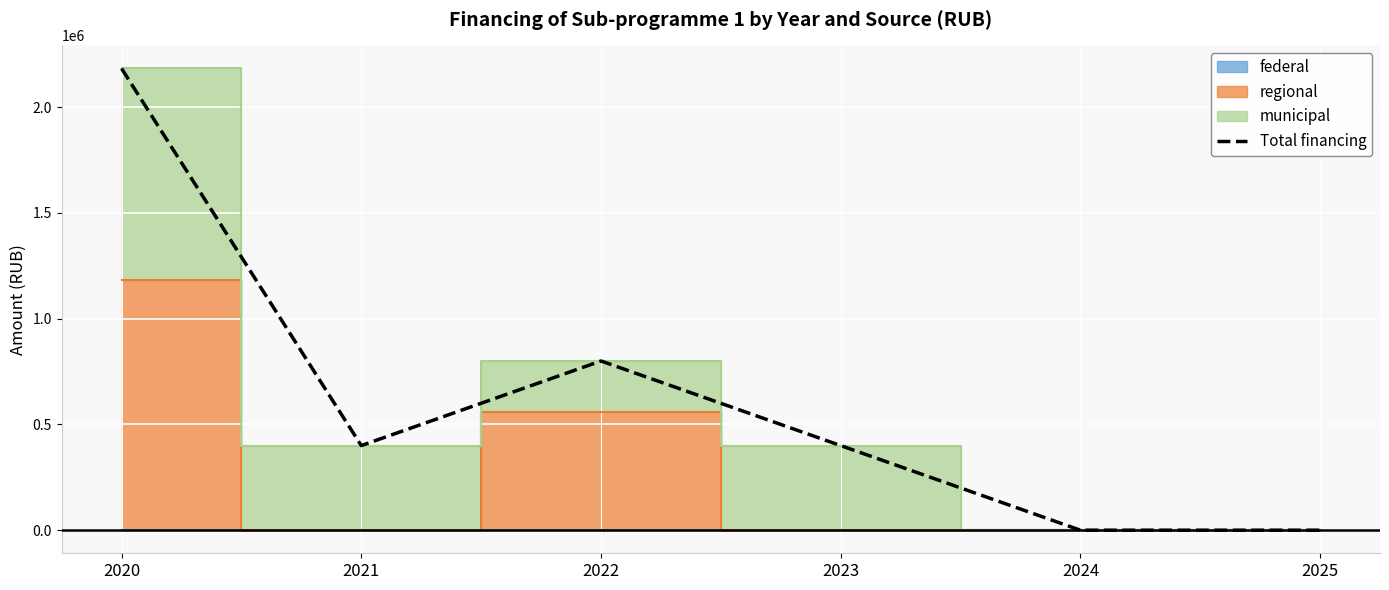

Reading left to right, list all the values displayed in this chart.

2020=2182835.5	2021=400000.0	2022=800000.0	2023=400000.0	2024=0.0	2025=0.0